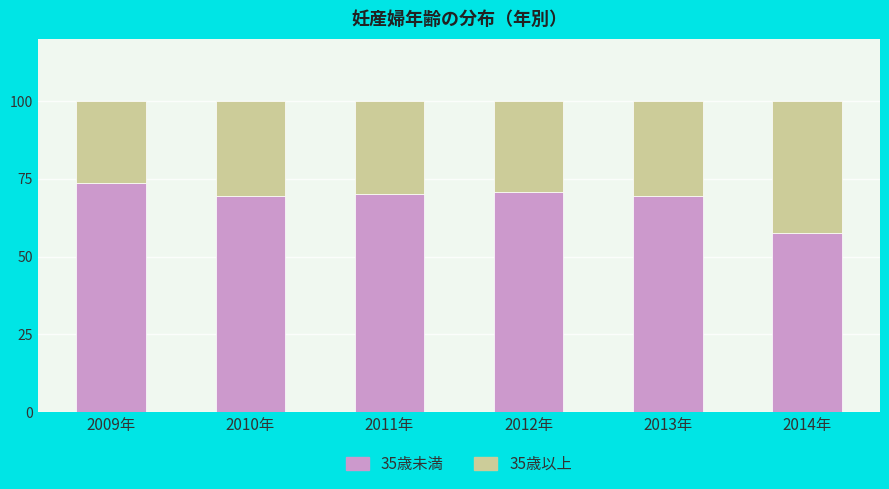

Are the bars horizontal?

No